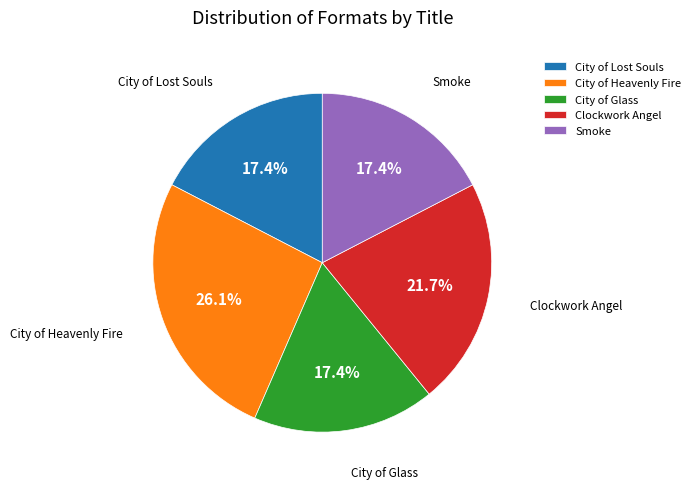

Which category has the biggest portion of the pie?

City of Heavenly Fire